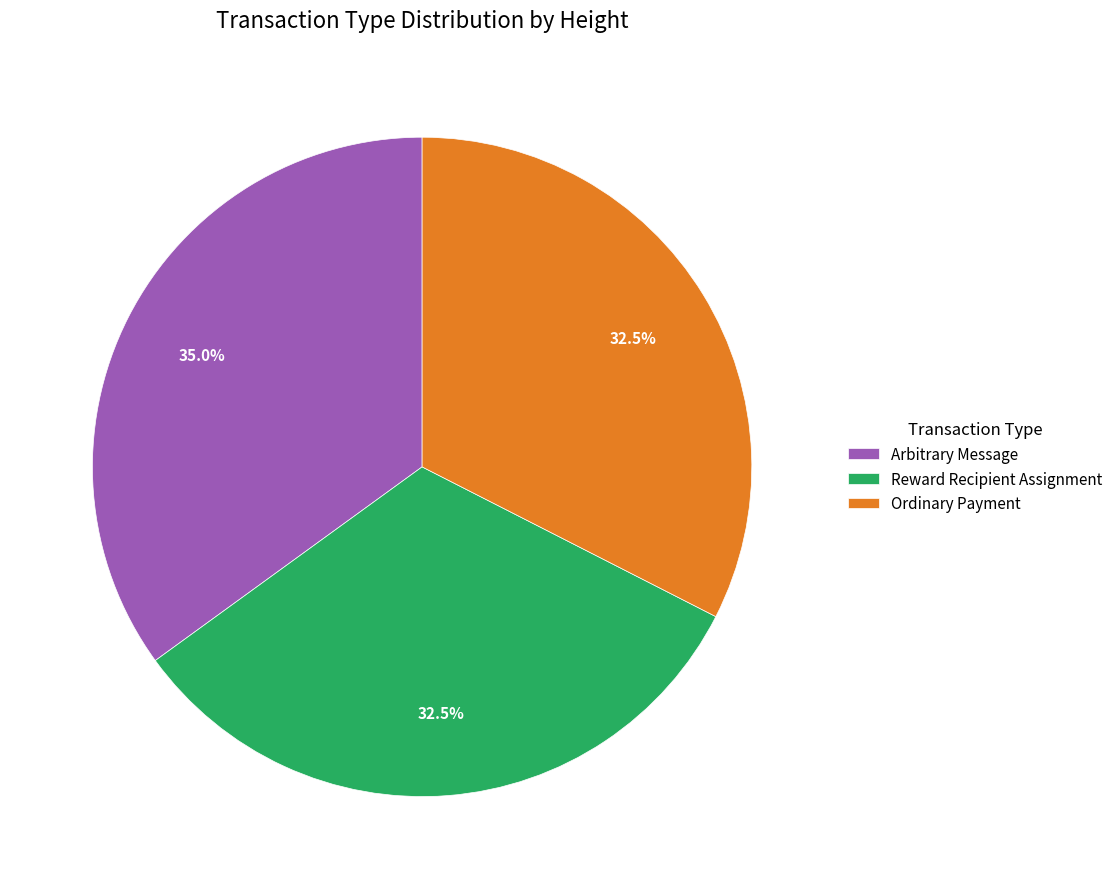

Approximately how many times larger is the value at Ordinary Payment compared to Reward Recipient Assignment?

1.0